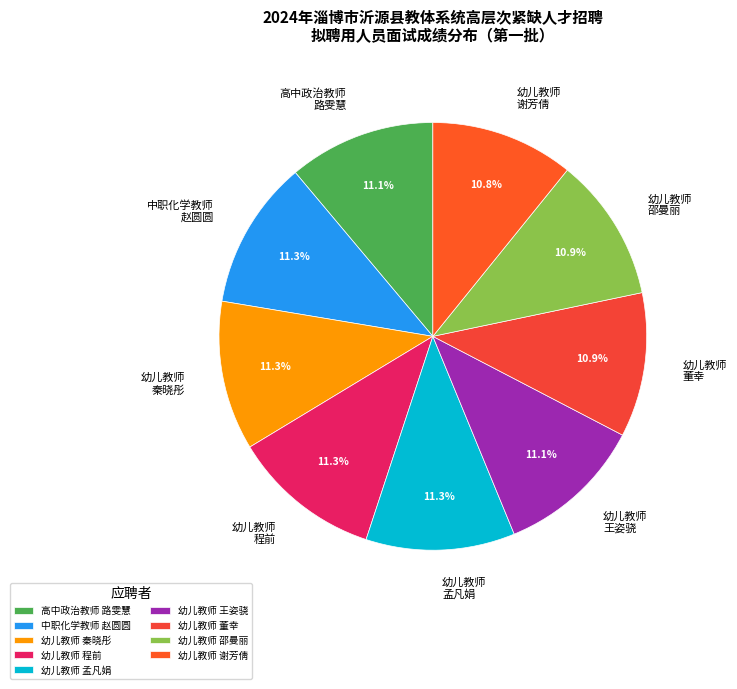

How many slices are in this pie chart?

9